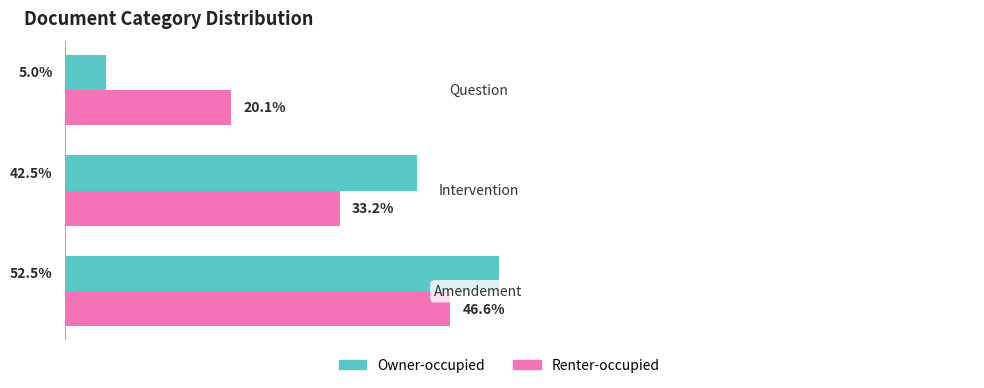

Which series has the largest range (max minus min)?

Owner-occupied